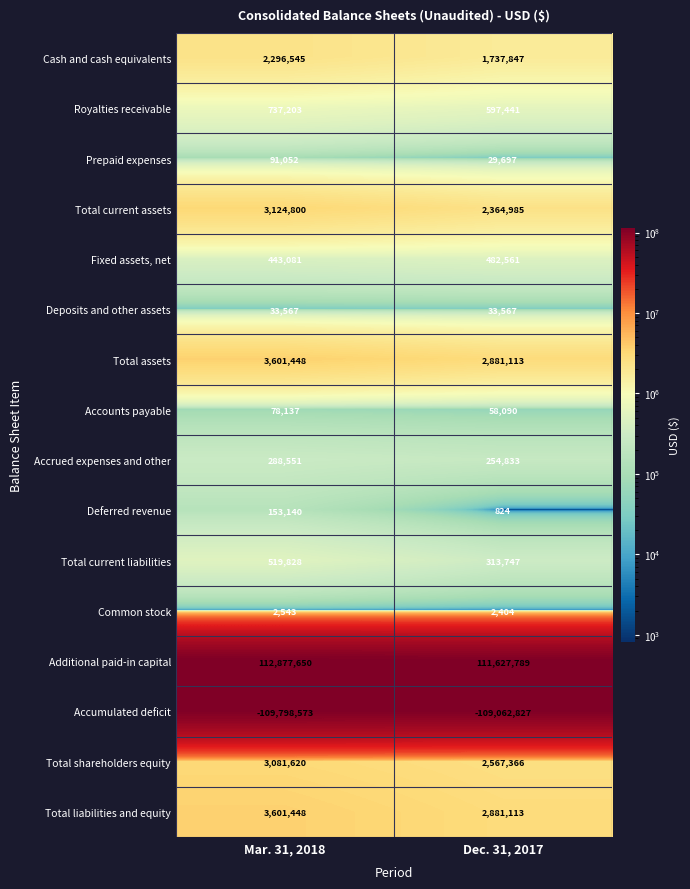

Which label corresponds to the largest value in the chart?

Mar. 31, 2018